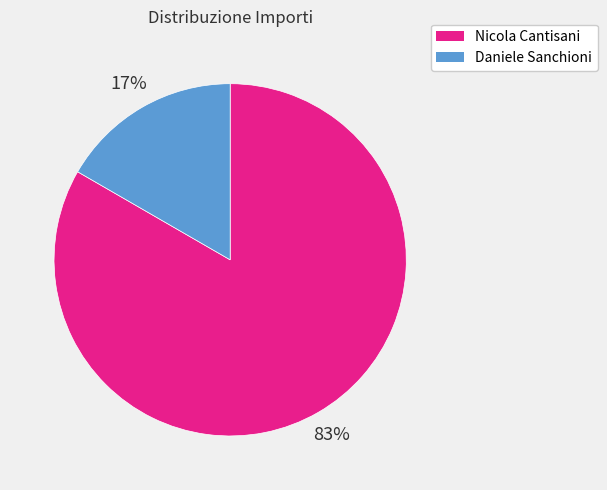

How many segments does this pie chart have?

2